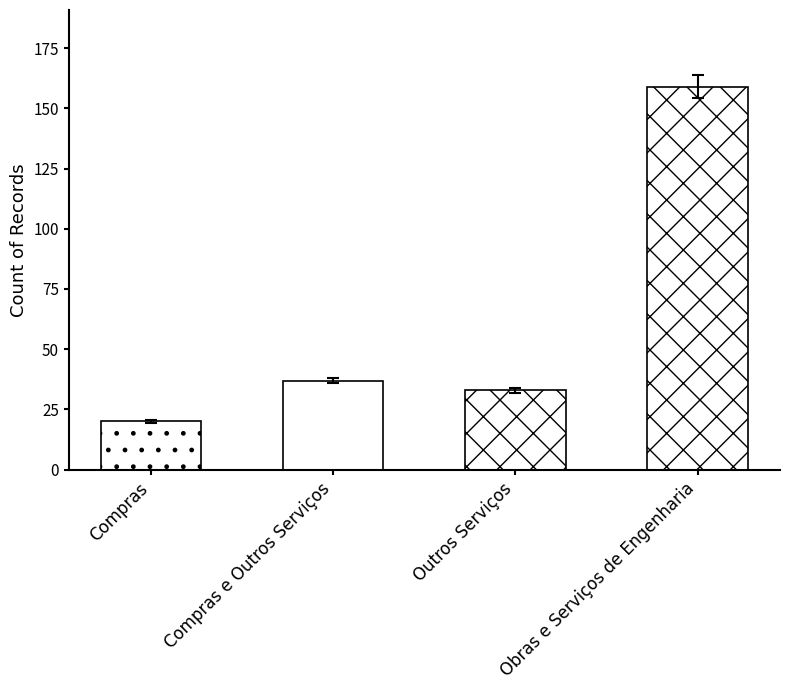

What is the label of the 4th bar from the right?

Compras